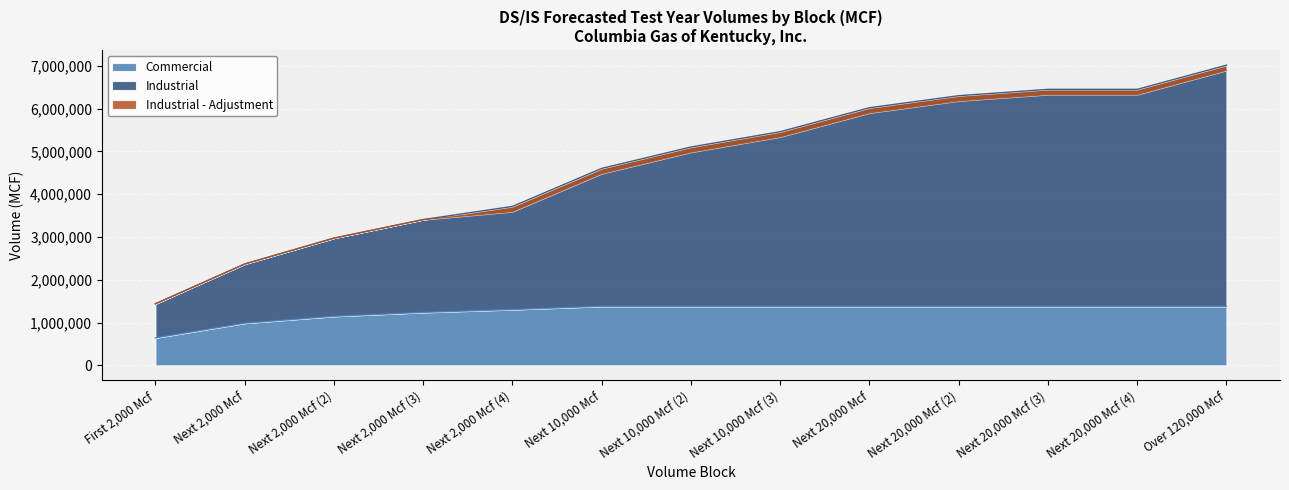

The Commercial series shows 1380570.0 at Over 120,000 Mcf. True or false?

True